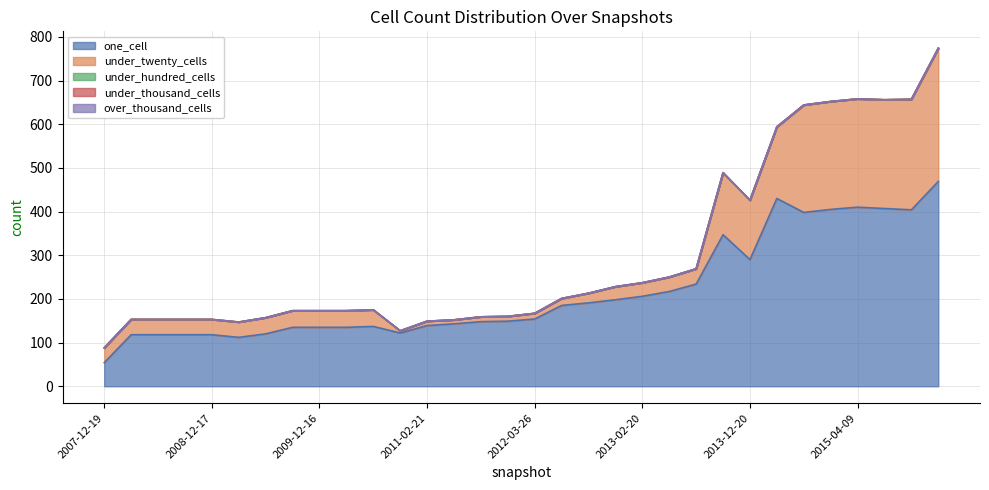

Does the chart have visible grid lines?

Yes